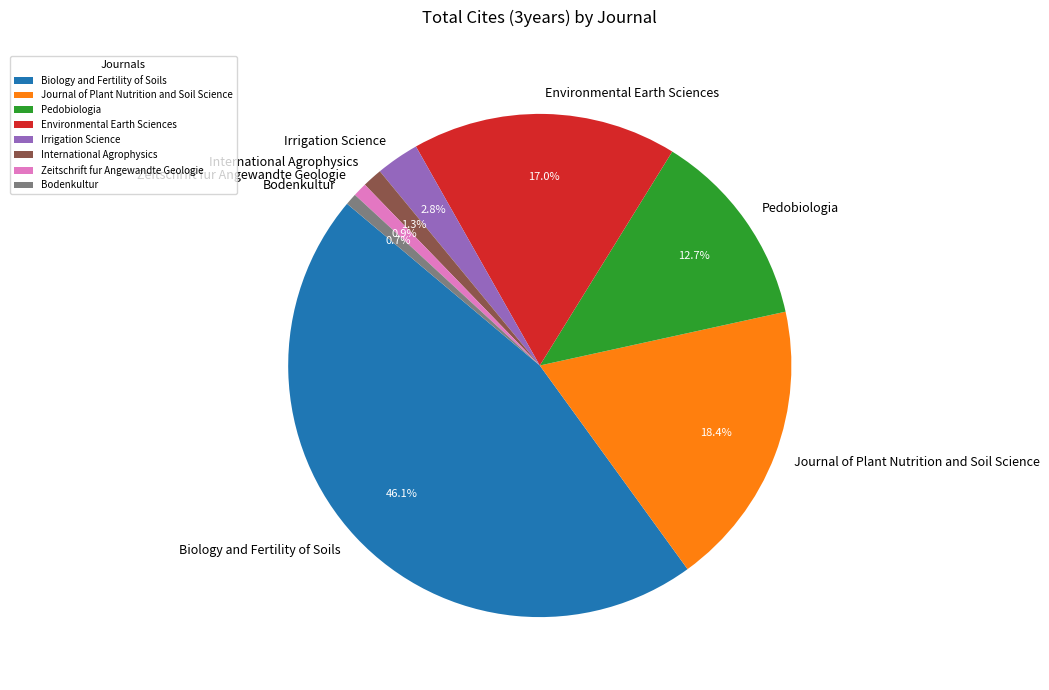

To the nearest percent, what is the difference between the largest and smallest slice percentages?

45%